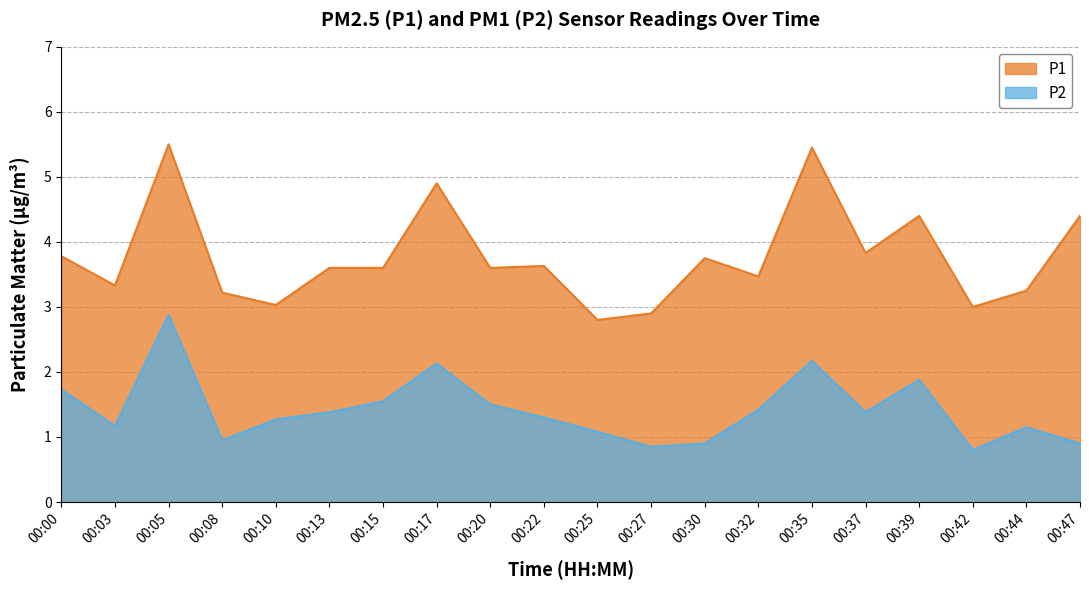

How many values in the P1 series exceed 3?

17